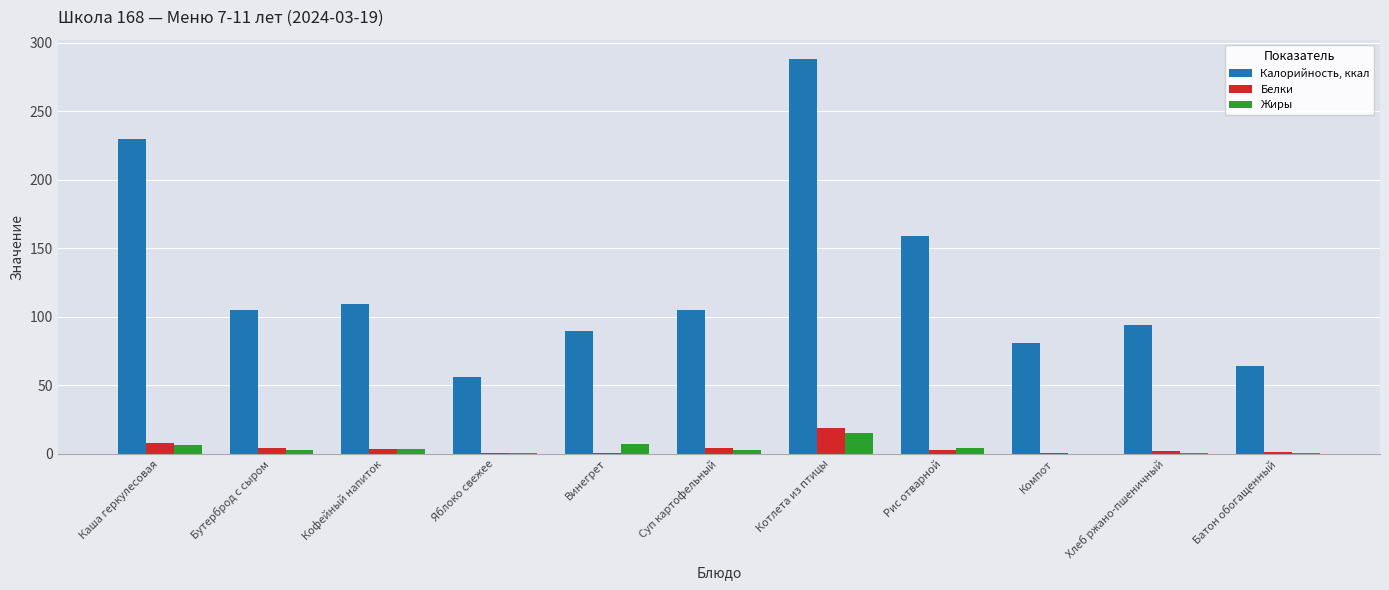

How many data points in Калорийность, ккал are above 105?

6